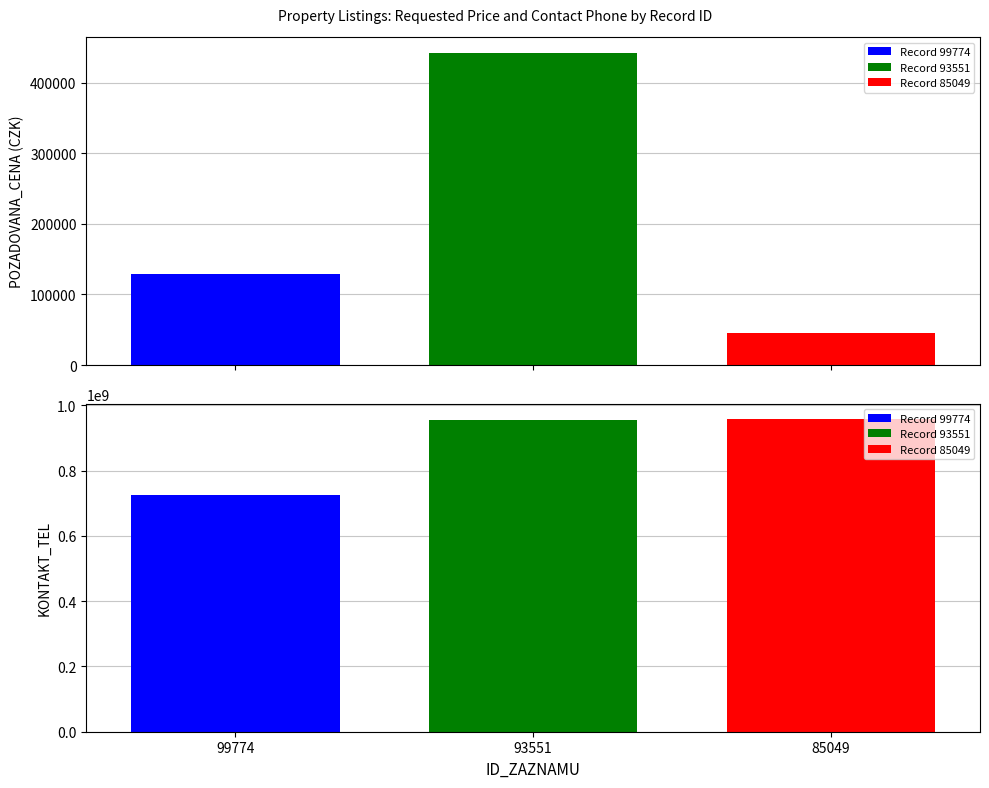

What is the value of the KONTAKT_TEL bar at the 3rd from the left?

956952208